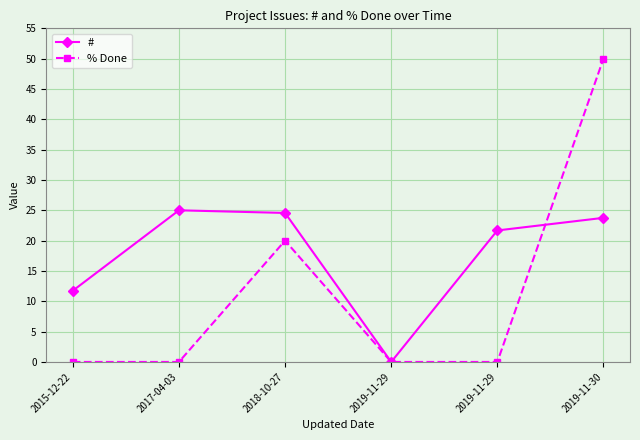

Rank the series by their average value, from lowest to highest.

% Done, #